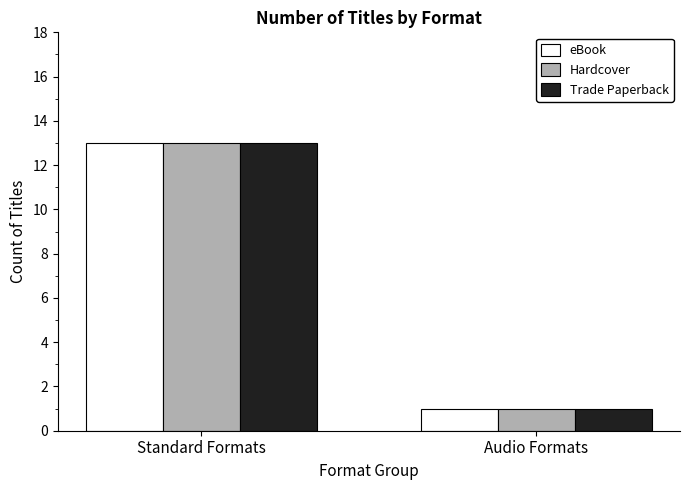

Does the chart contain any negative values?

No